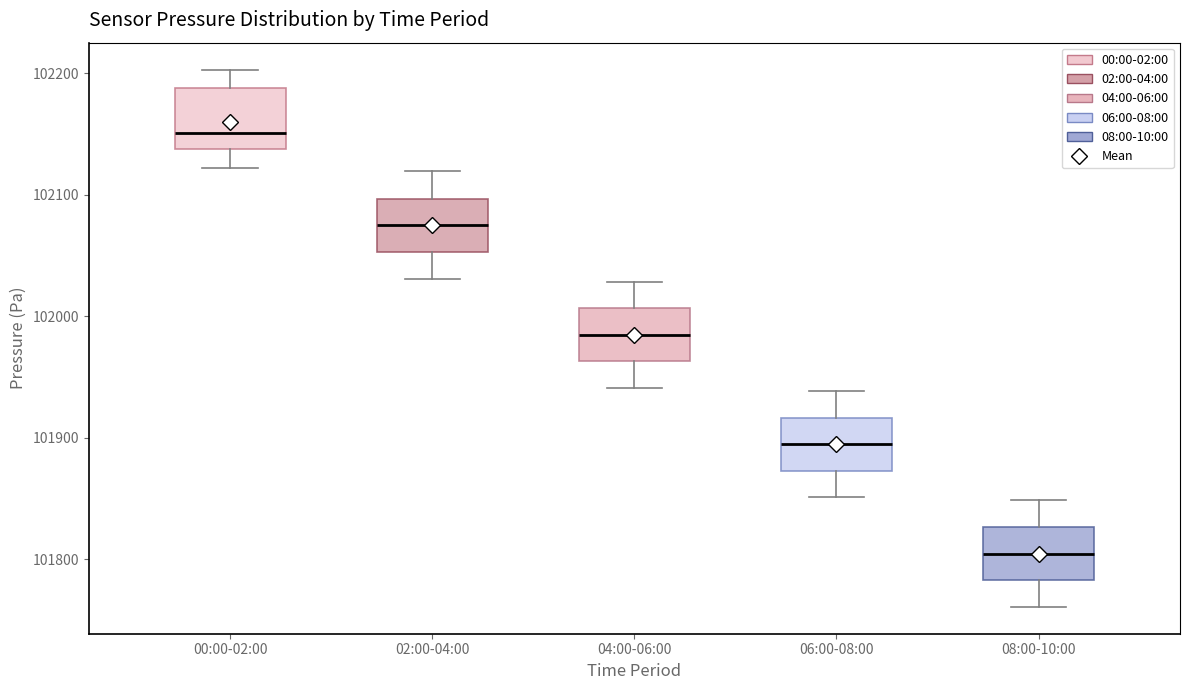

Where is the upper edge of the box for 00:00-02:00 on the y-axis? The values are not printed on the chart, so give them approximately, as read against the axis.

102190